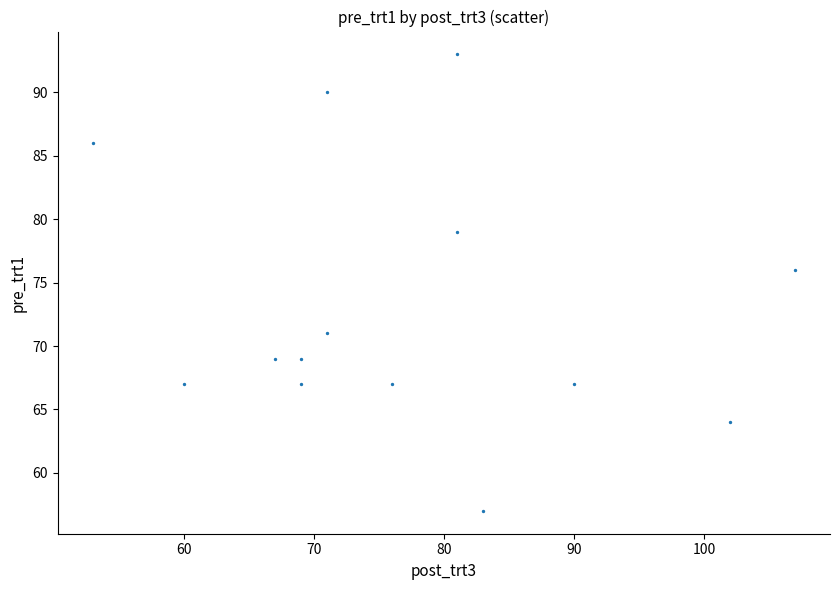

What is the range of Y values (max minus min)?

36